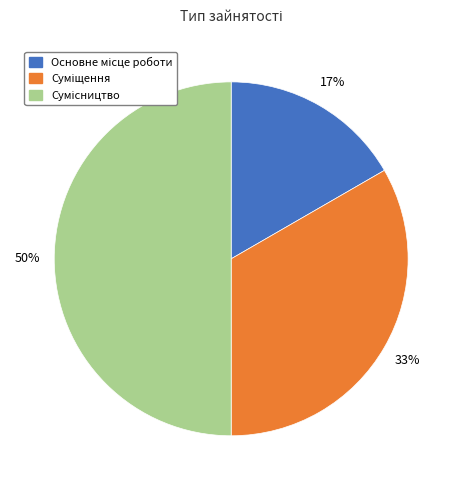

How many slices are in this pie chart?

3